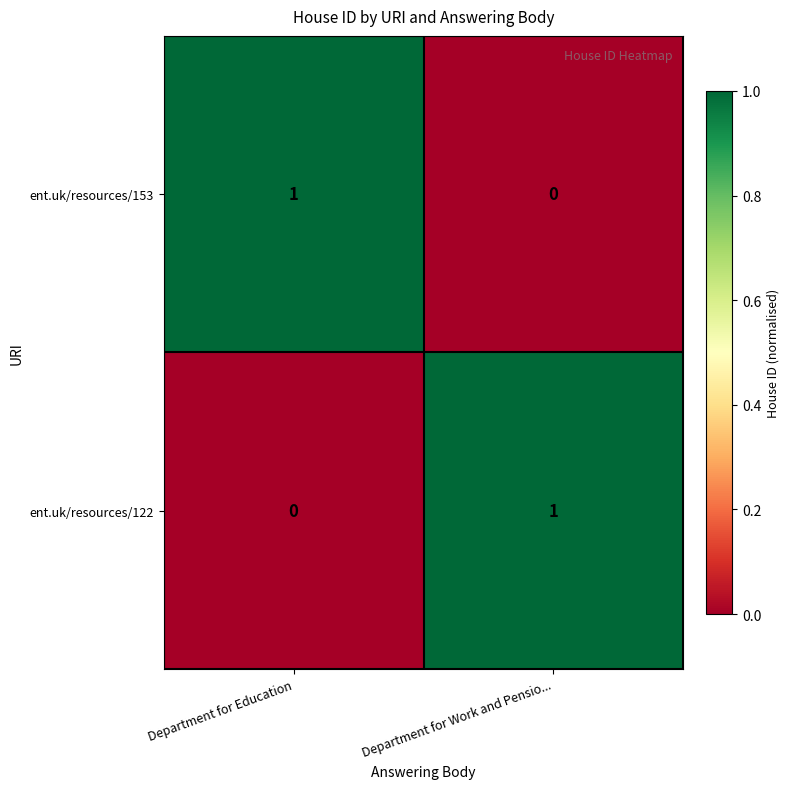

What is the maximum value shown in the chart?

1